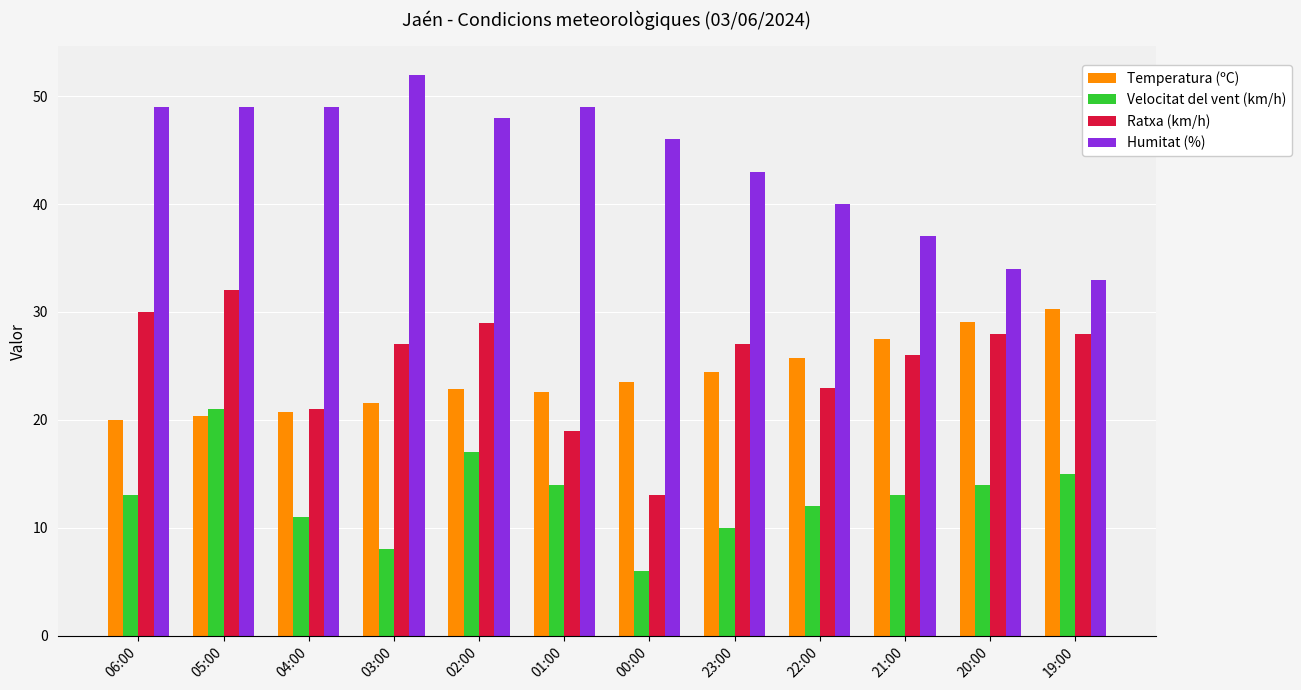

Which series has the largest total across all categories?

Humitat (%)